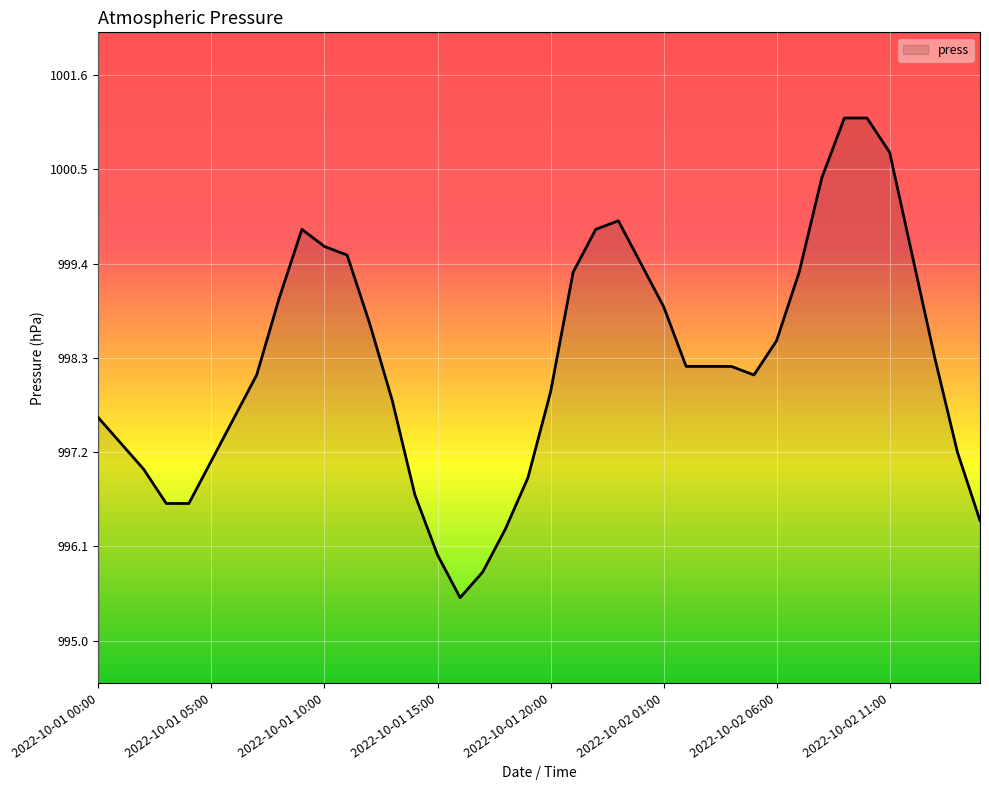

What is the difference between the maximum and minimum values?

5.6